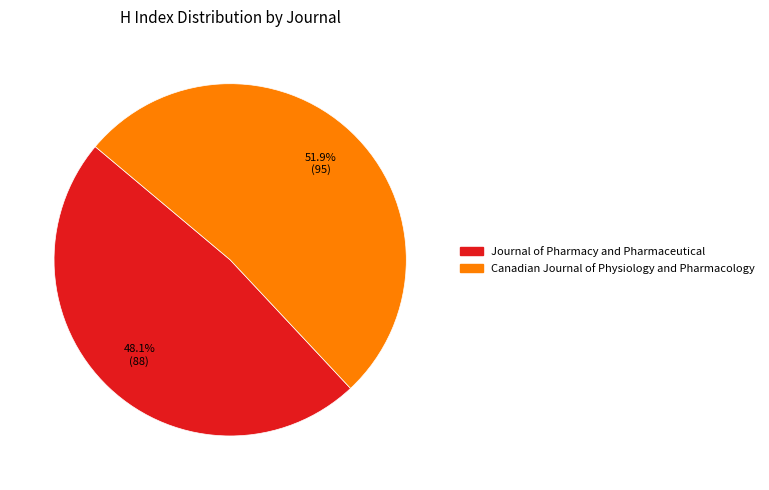

Which slice represents more than half of the pie?

Canadian Journal of Physiology and Pharmacology